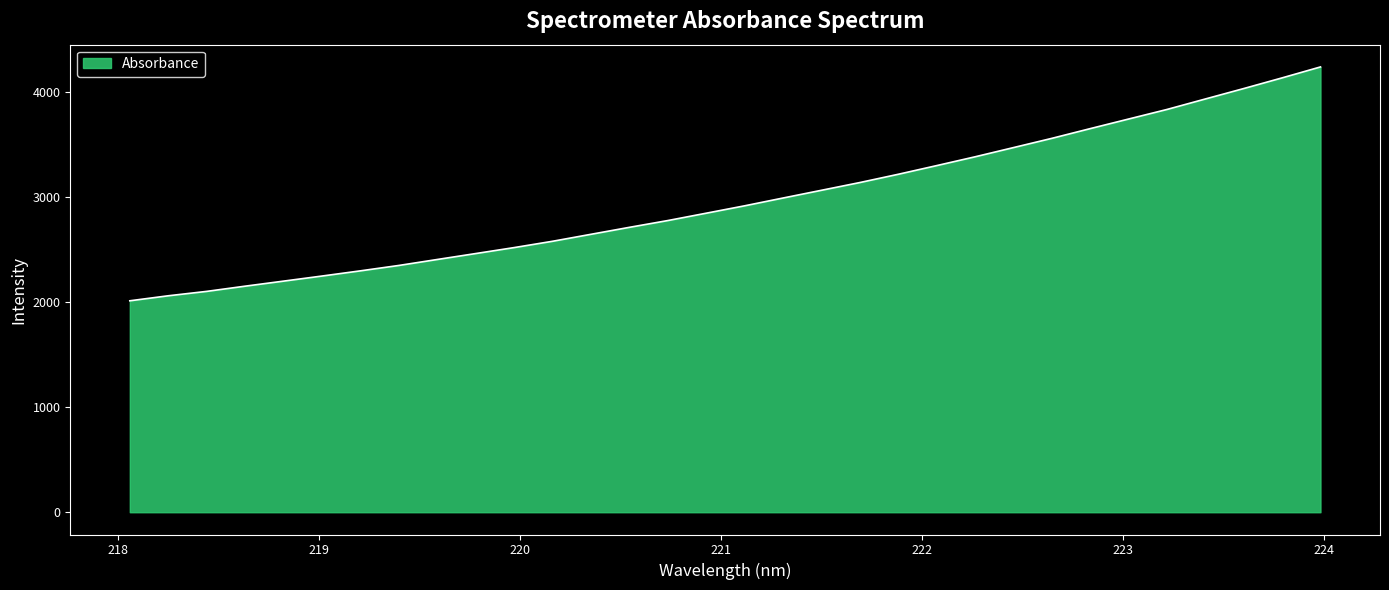

What is the greatest value displayed?

4236.7